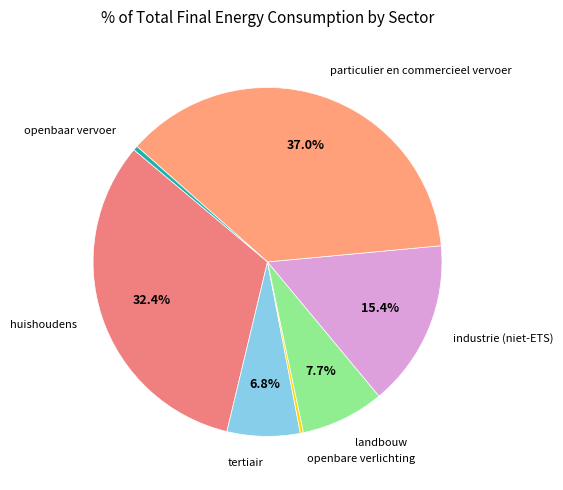

Is there any slice that represents more than half of the pie?

No